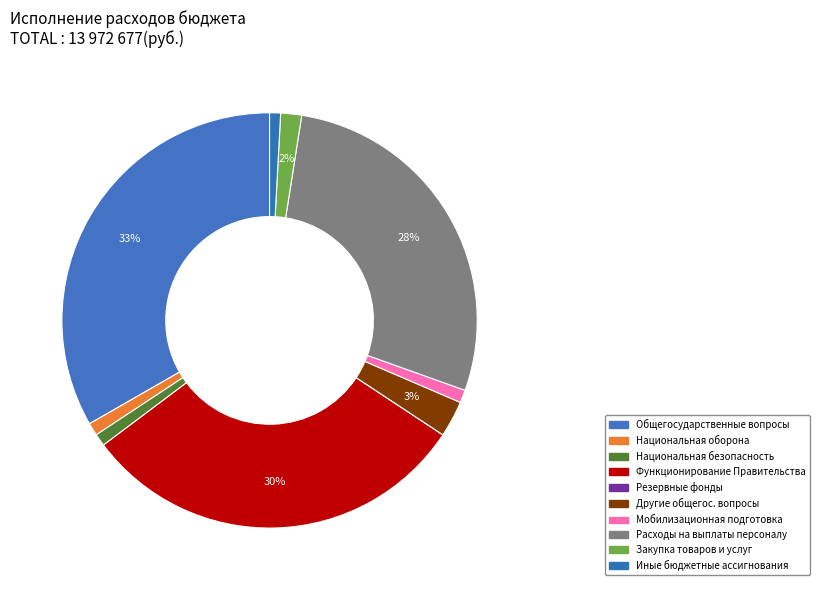

Rank the categories by value from lowest to highest.

Резервные фонды, Иные бюджетные ассигнования, НАЦИОНАЛЬНАЯ БЕЗОПАСНОСТЬ И ПРАВООХРАНИТЕЛЬНАЯ ДЕЯТЕЛЬНОСТЬ, НАЦИОНАЛЬНАЯ ОБОРОНА, Мобилизационная и вневойсковая подготовка, Закупка товаров, работ и услуг, Другие общегосударственные вопросы, Расходы на выплаты персоналу, Функционирование Правительства, ОБЩЕГОСУДАРСТВЕННЫЕ ВОПРОСЫ